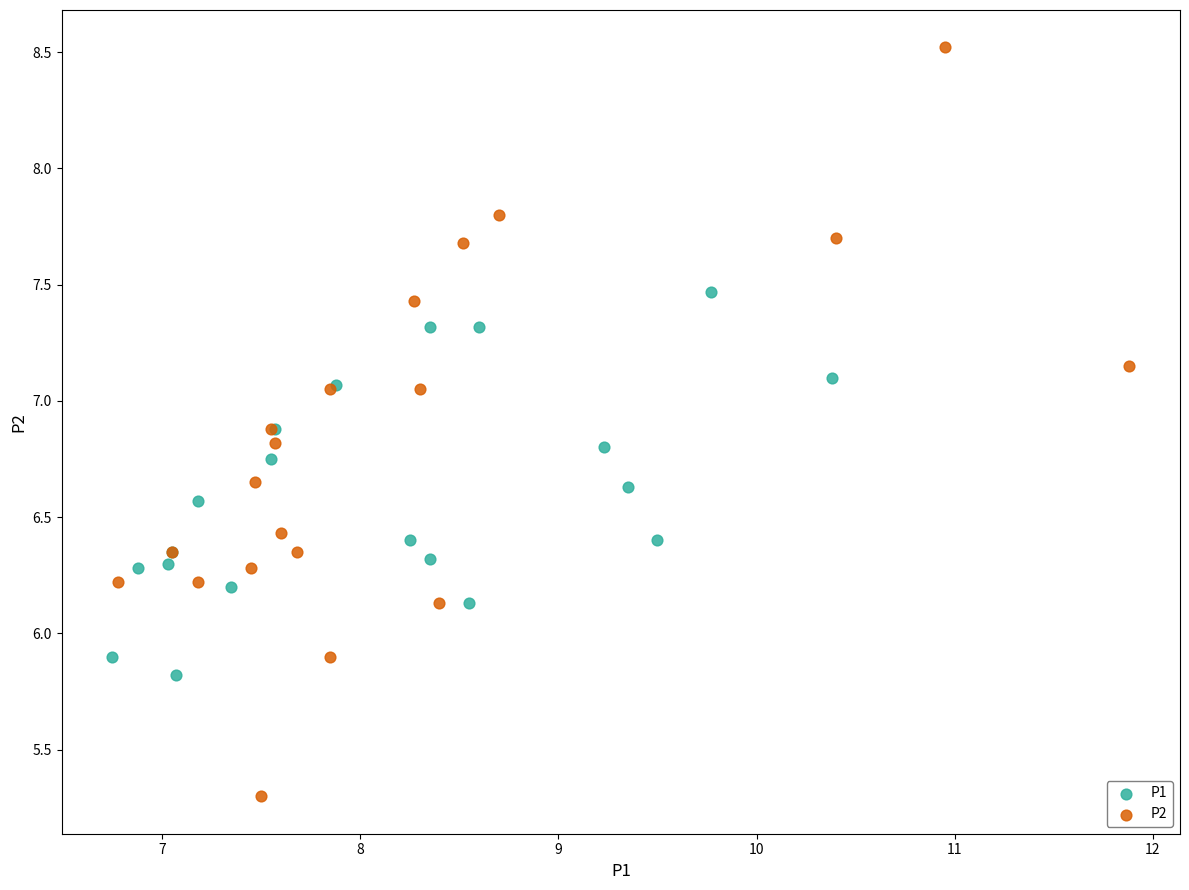

What are all the series names shown in the legend?

P1, P2